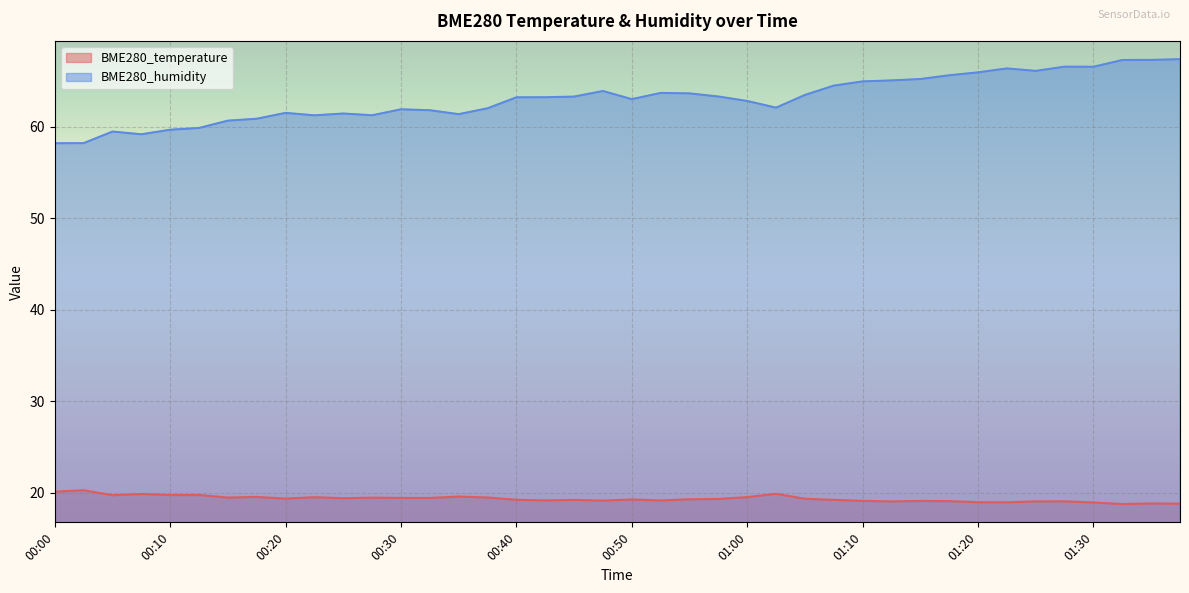

What is the label of the 25th point from the right?

00:37